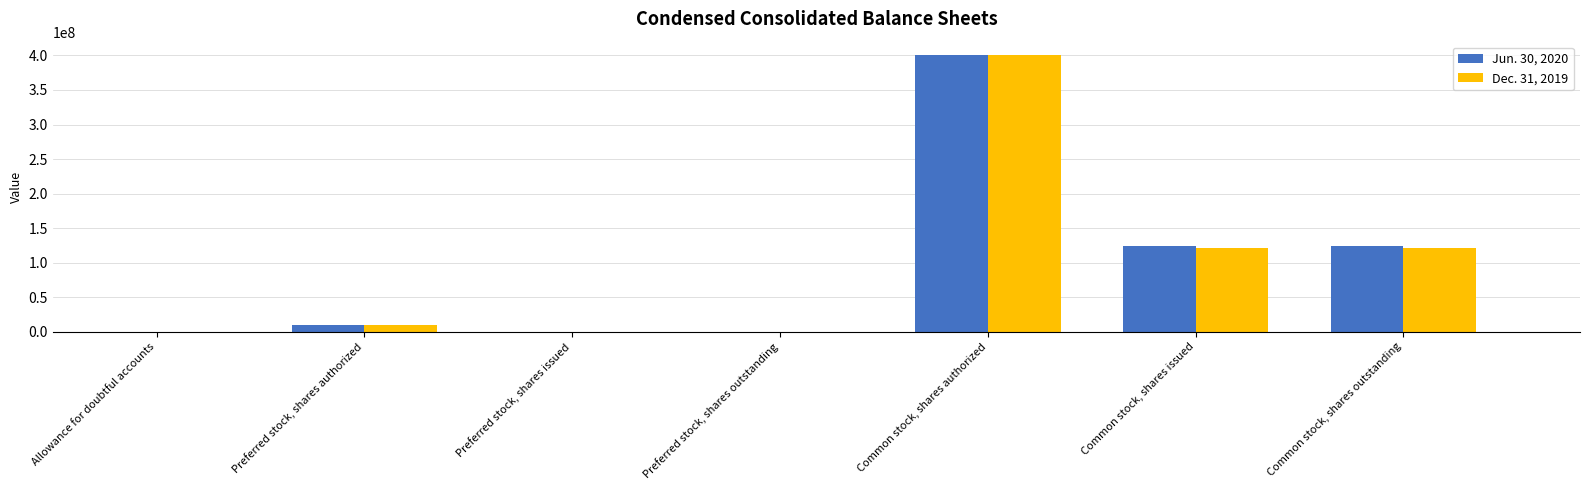

What is the total value across all series at Allowance for doubtful accounts?

190